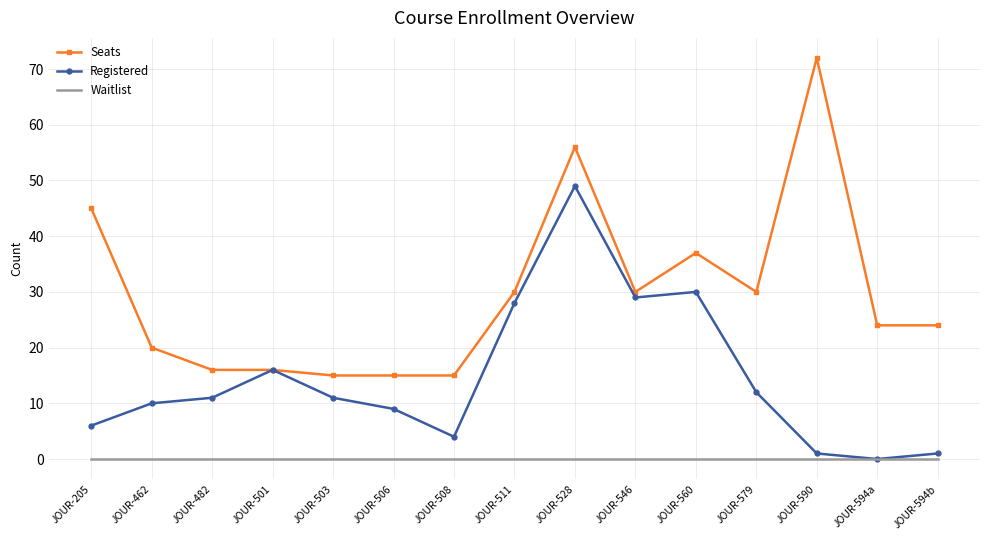

Reading left to right, transcribe all the data shown in this chart.

Seats: JOUR-205=45	JOUR-462=20	JOUR-482=16	JOUR-501=16	JOUR-503=15	JOUR-506=15	JOUR-508=15	JOUR-511=30	JOUR-528=56	JOUR-546=30	JOUR-560=37	JOUR-579=30	JOUR-590=72	JOUR-594a=24	JOUR-594b=24
Registered: JOUR-205=6	JOUR-462=10	JOUR-482=11	JOUR-501=16	JOUR-503=11	JOUR-506=9	JOUR-508=4	JOUR-511=28	JOUR-528=49	JOUR-546=29	JOUR-560=30	JOUR-579=12	JOUR-590=1	JOUR-594a=0	JOUR-594b=1
Waitlist: JOUR-205=0	JOUR-462=0	JOUR-482=0	JOUR-501=0	JOUR-503=0	JOUR-506=0	JOUR-508=0	JOUR-511=0	JOUR-528=0	JOUR-546=0	JOUR-560=0	JOUR-579=0	JOUR-590=0	JOUR-594a=0	JOUR-594b=0